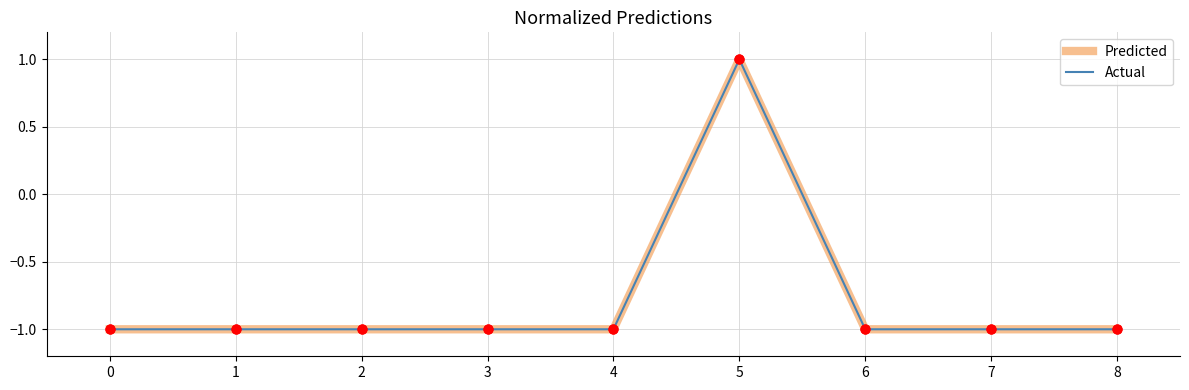

Is the value of Predicted at 8 greater than the value of Actual at 0?

No